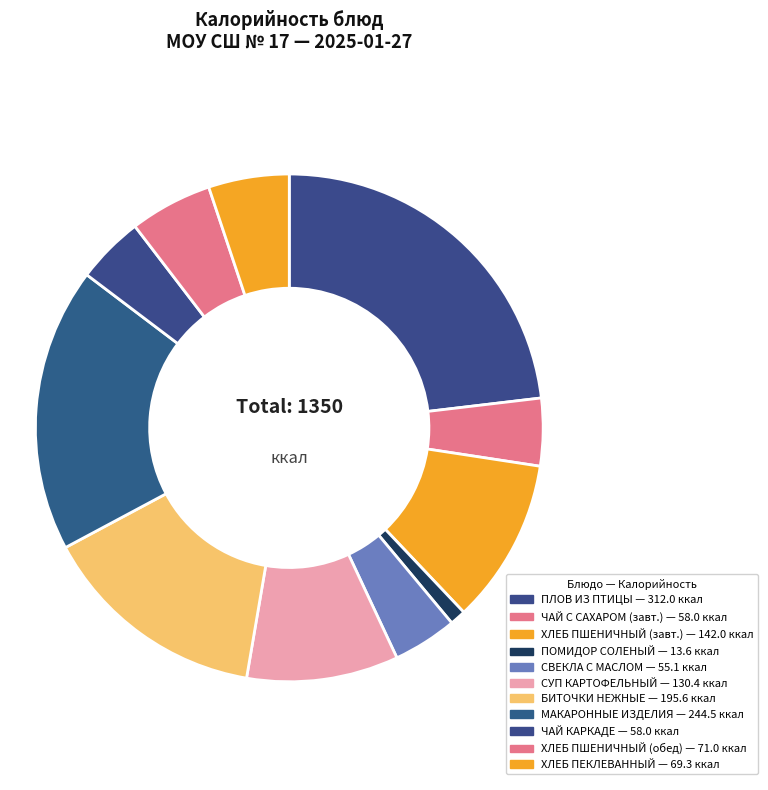

Count the number of slices in the pie.

11